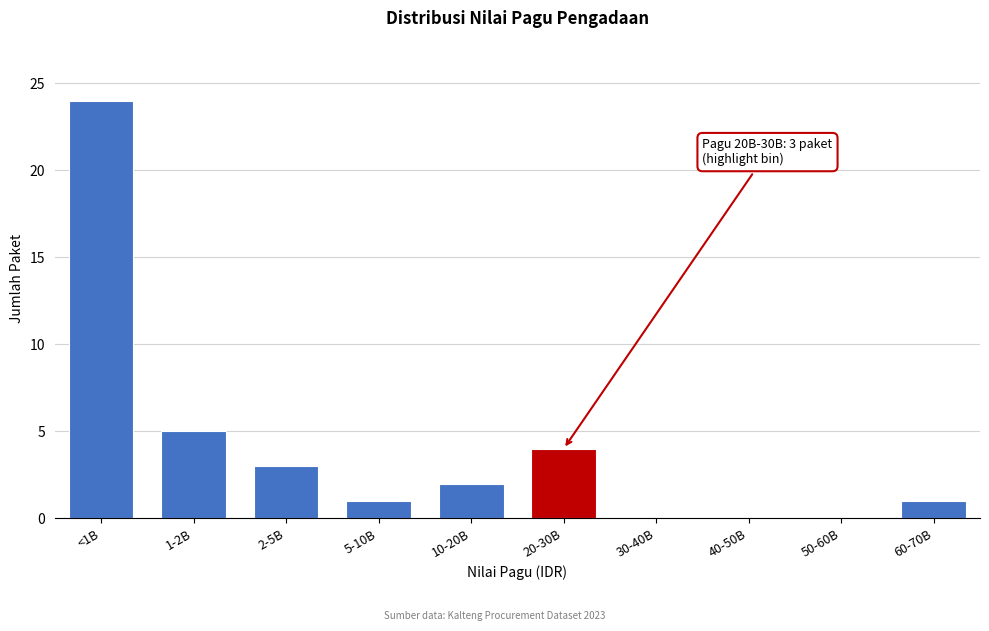

Reading right to left, extract all data points from this chart.

60-70B=1	50-60B=0	40-50B=0	30-40B=0	20-30B=4	10-20B=2	5-10B=1	2-5B=3	1-2B=5	<1B=24